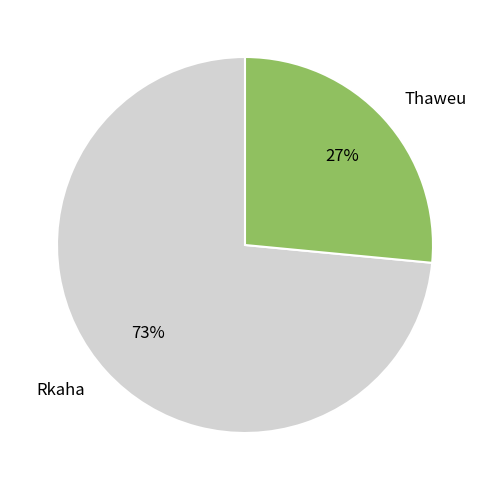

Do Thaweu and Rkaha together represent more than half of the pie?

Yes